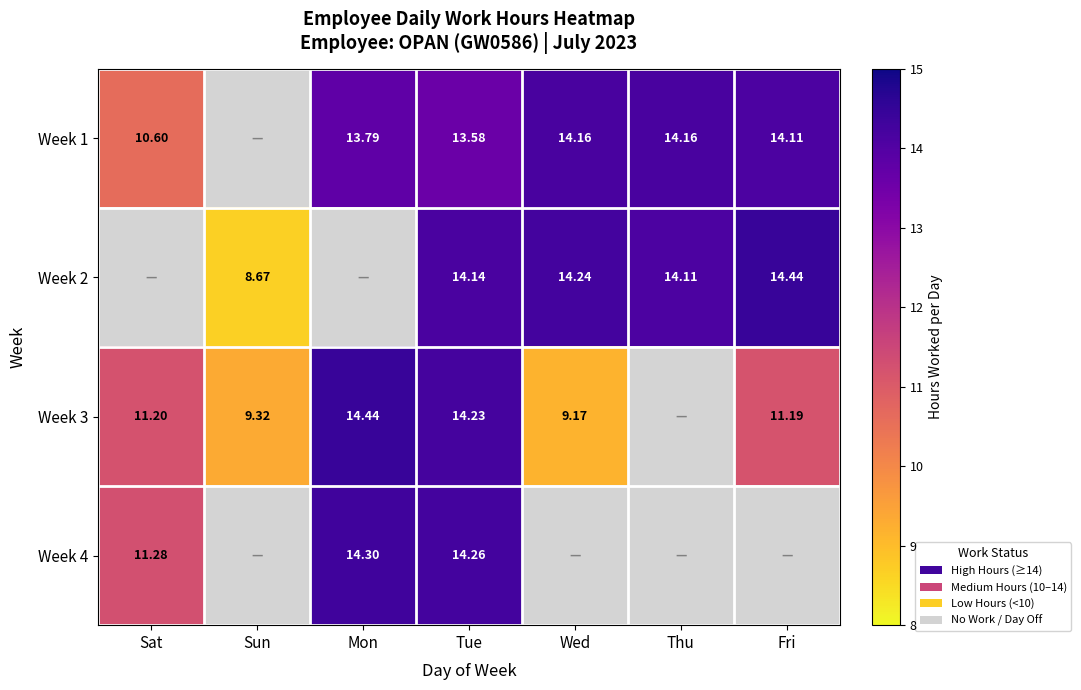

At which category is the sum across all series the highest?

Tue